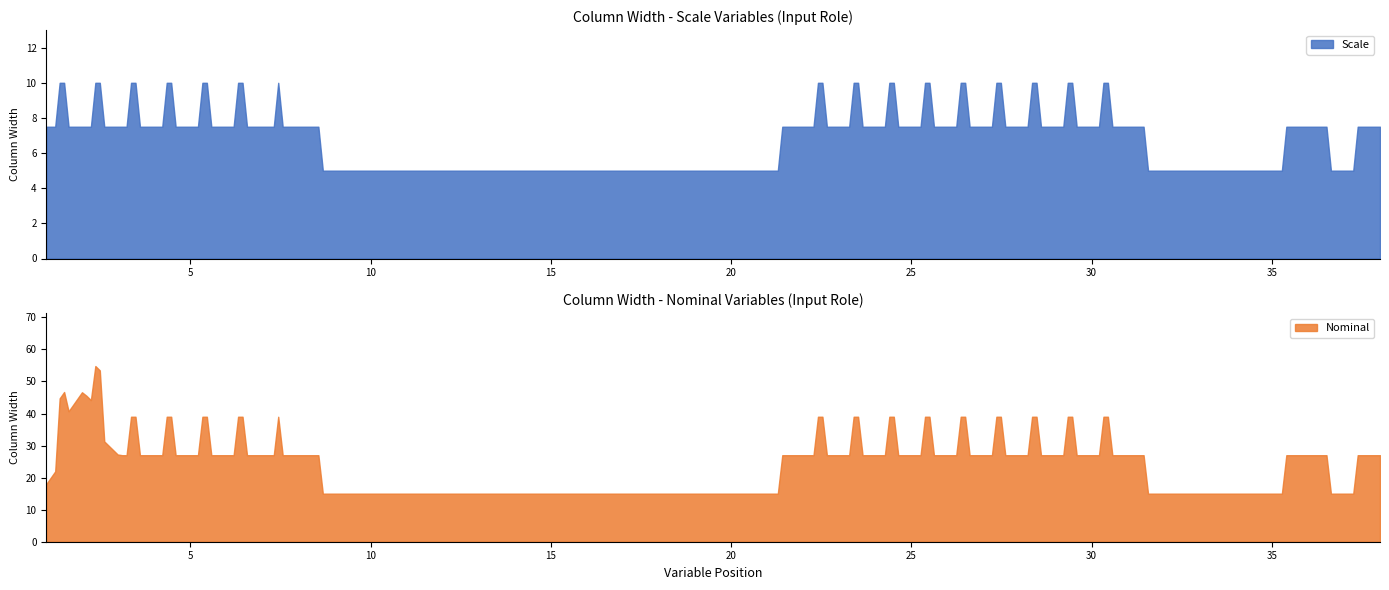

Which series has the largest total across all categories?

Nominal